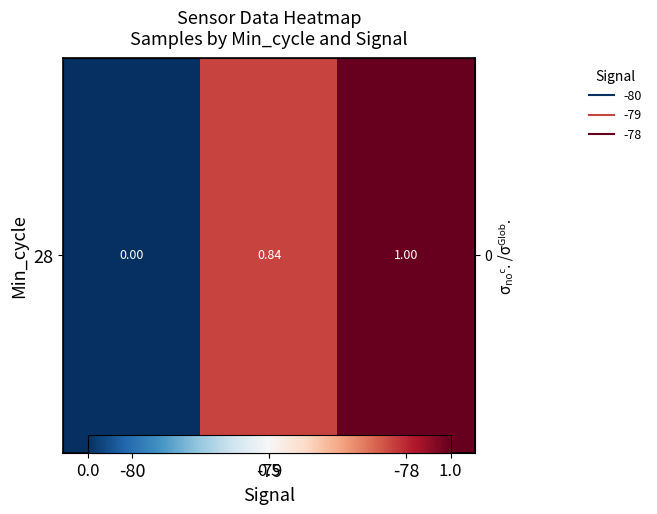

True or false: the data shows 1.0 at -78.

True